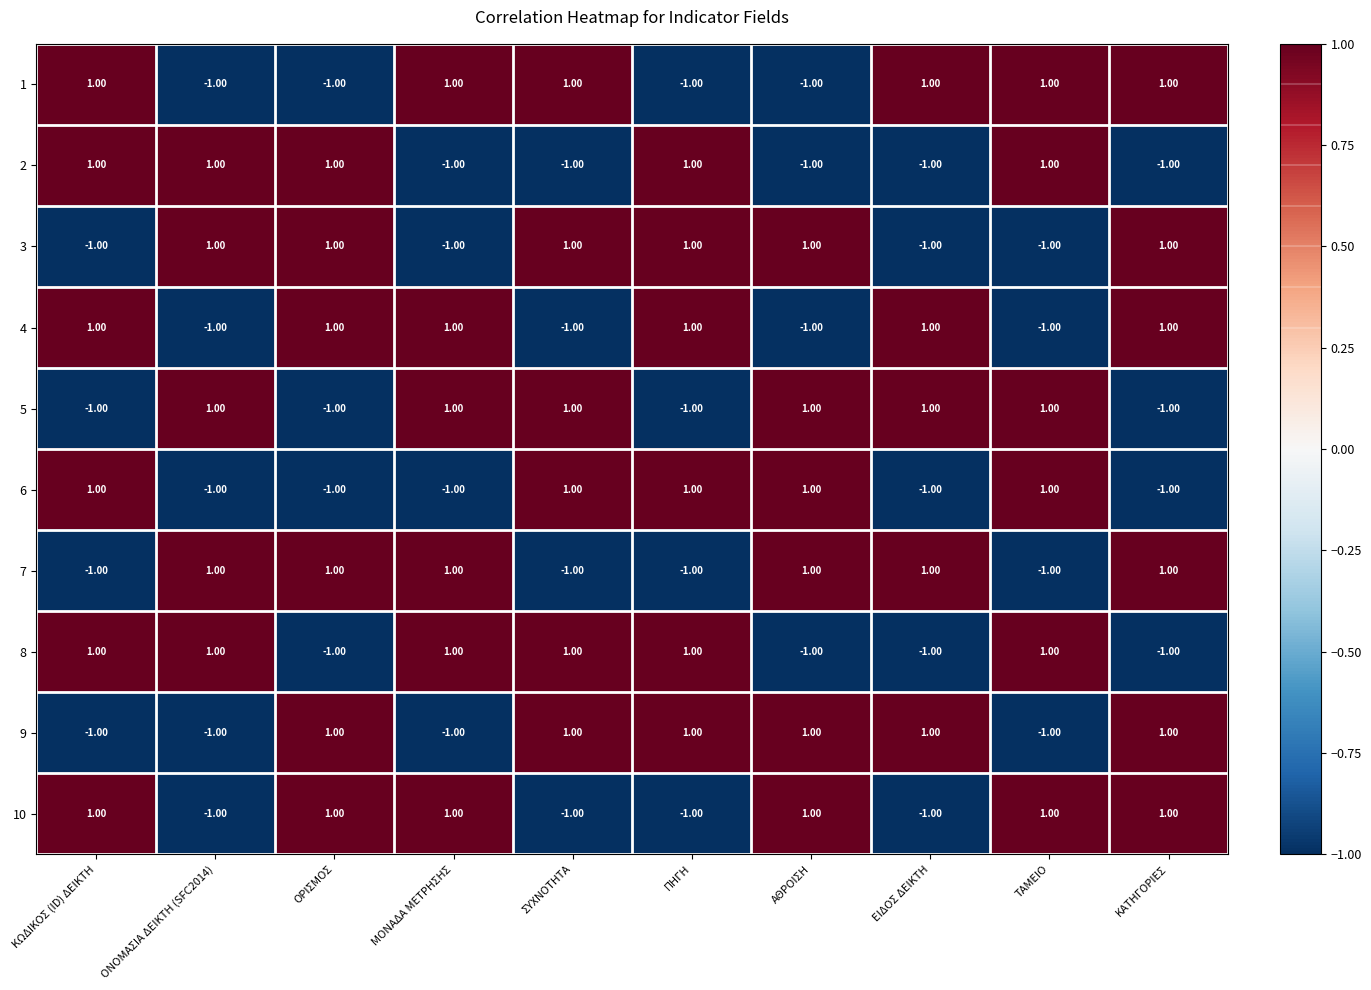

At how many categories does at least one series exceed 0?

10